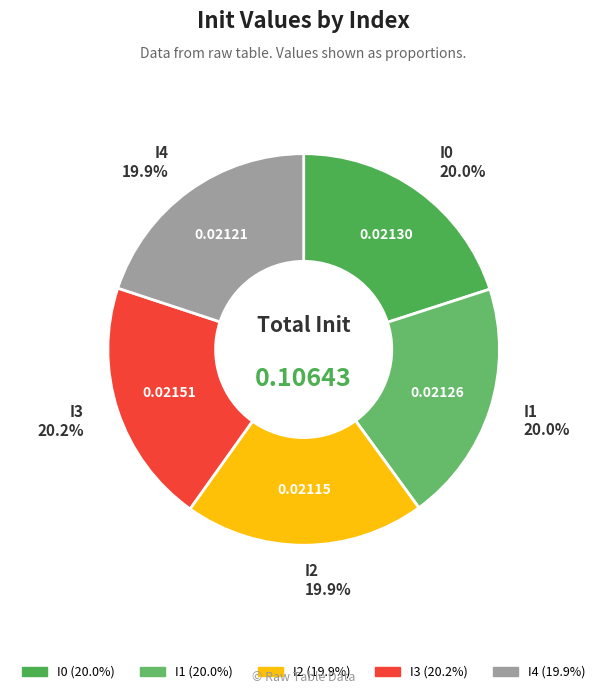

What percentage is the I4 slice, to the nearest percent?

20%